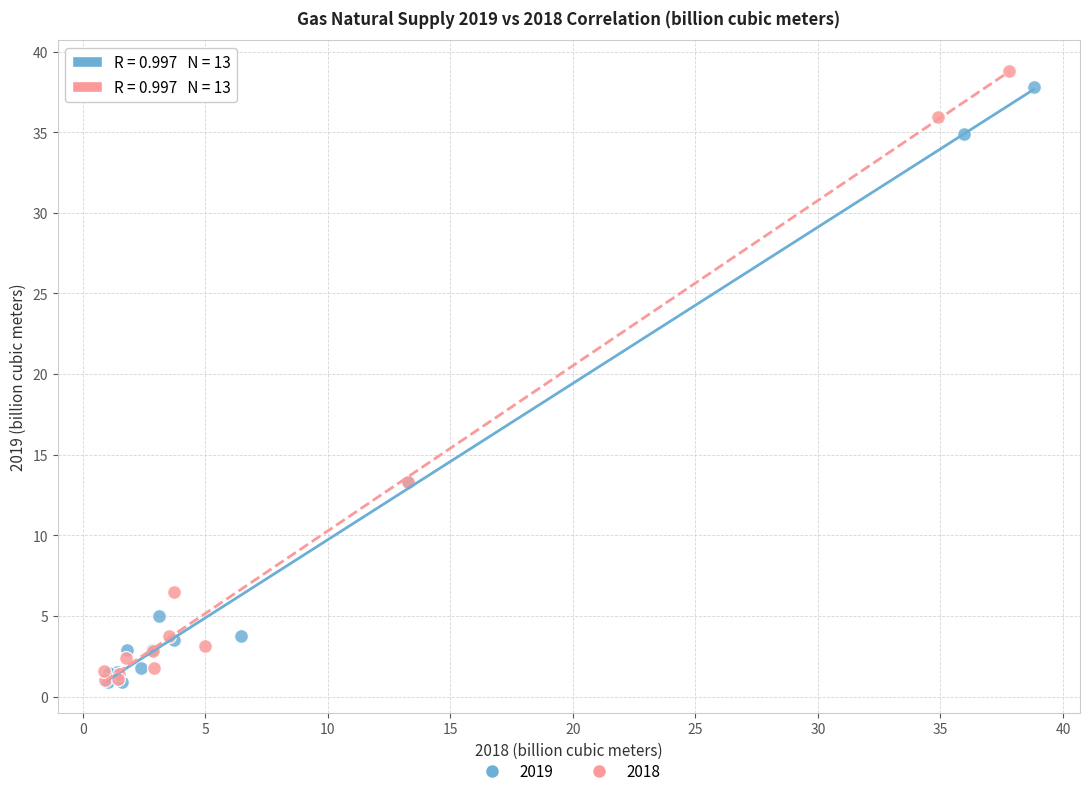

Which series has the largest Y range (max minus min)?

2018